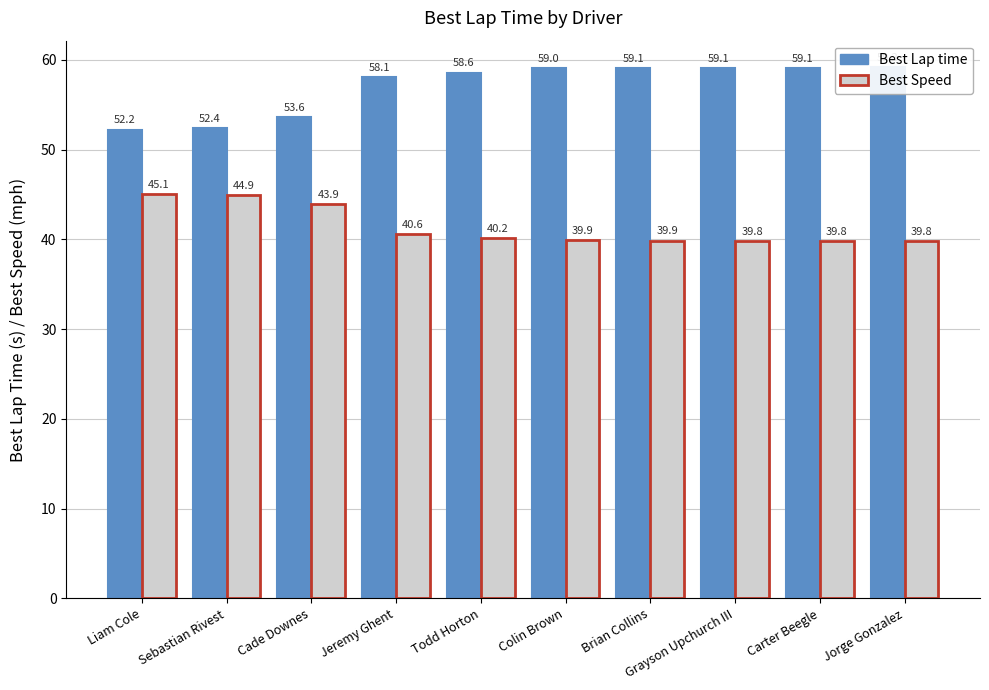

What are all the series names shown in the legend?

Best Lap time, Best Speed